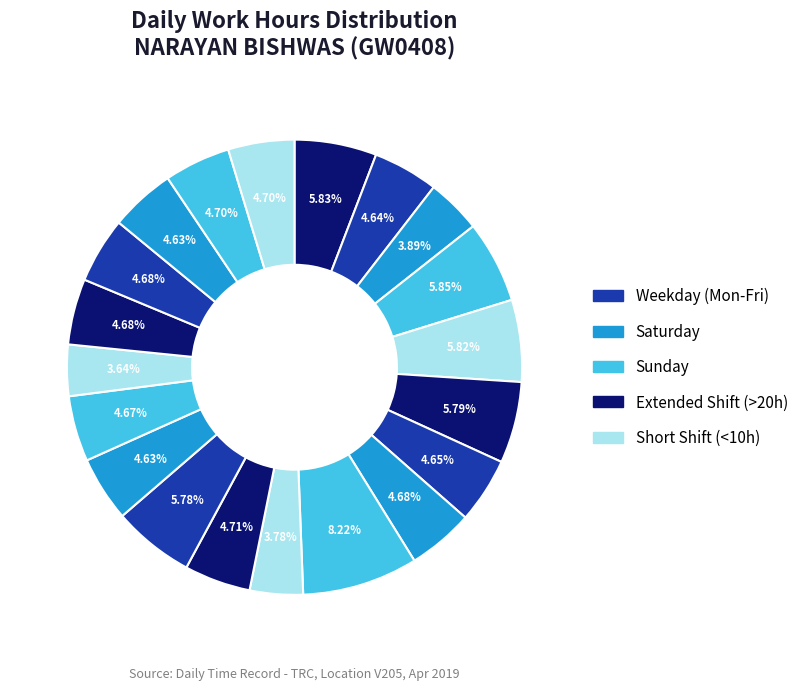

Count the number of slices in the pie.

20